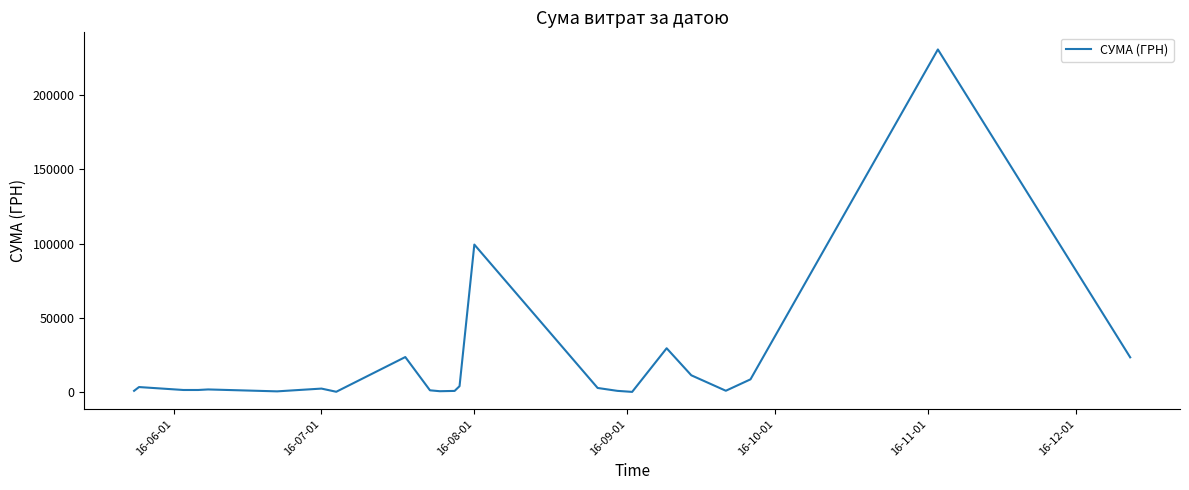

What is the difference between the maximum and minimum values?

230824.8